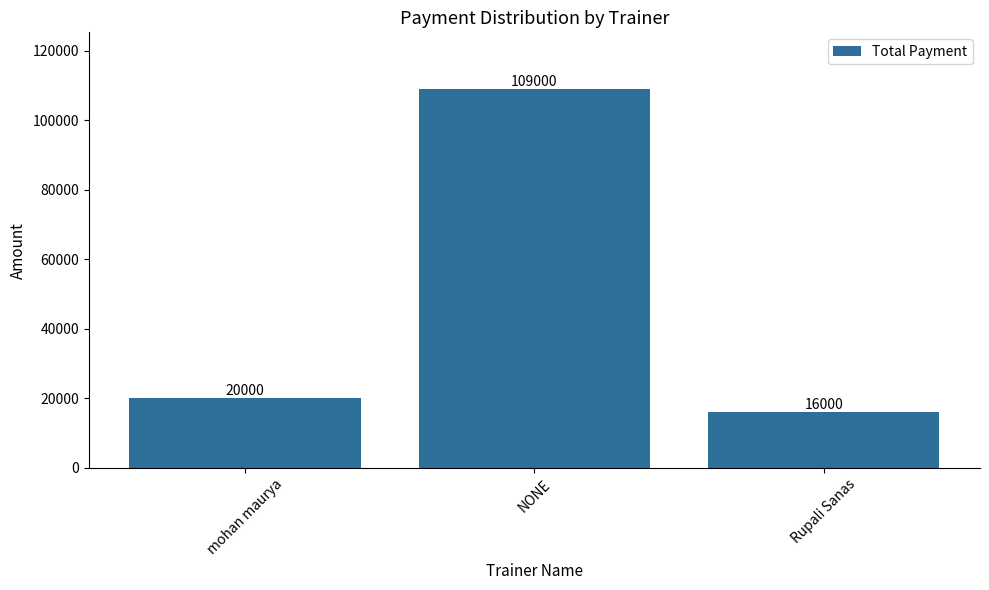

How many data points does each series have?

3